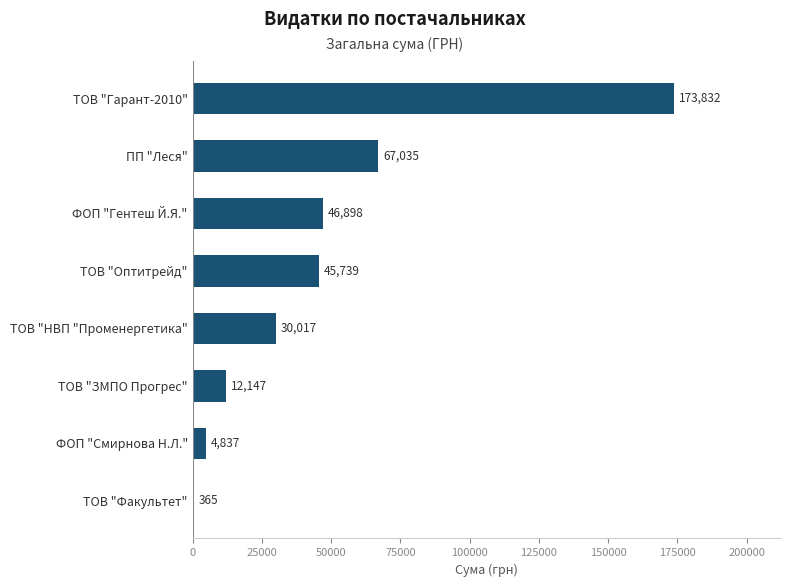

The chart shows a value of 46897.7 at ФОП "Гентеш Й.Я.". True or false?

True